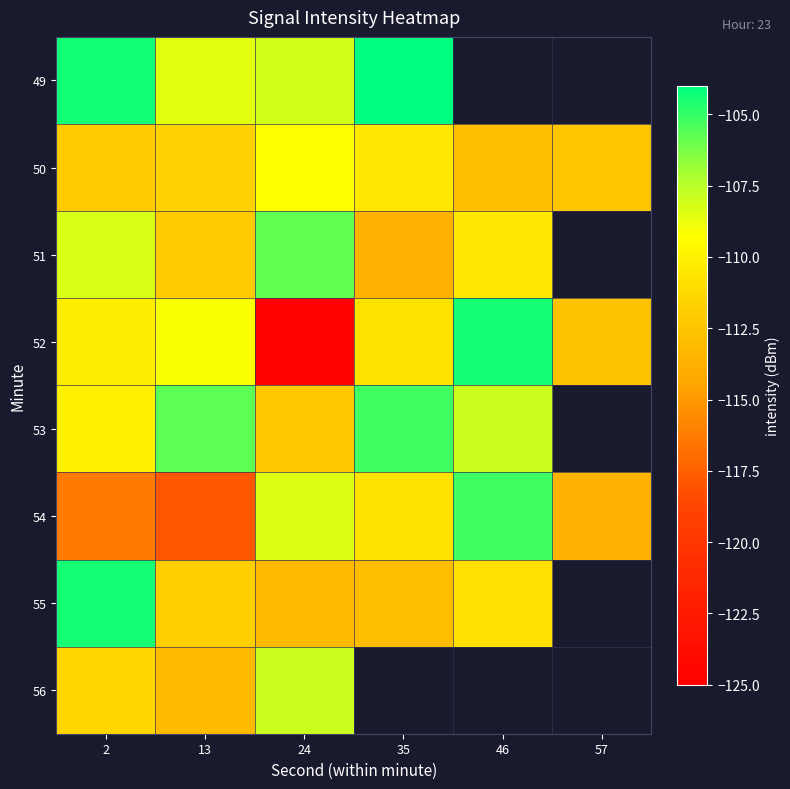

How many distinct data groups are displayed?

8